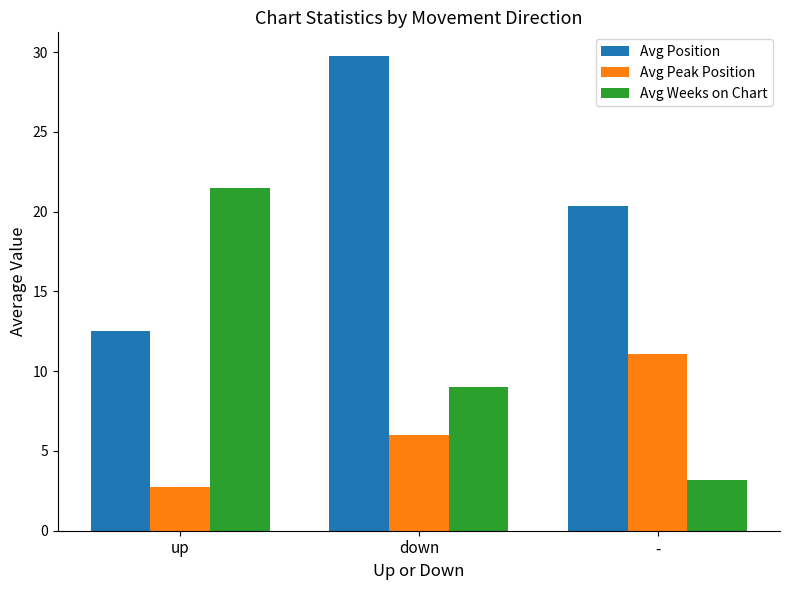

Which series has the widest spread of values?

Avg Weeks on Chart